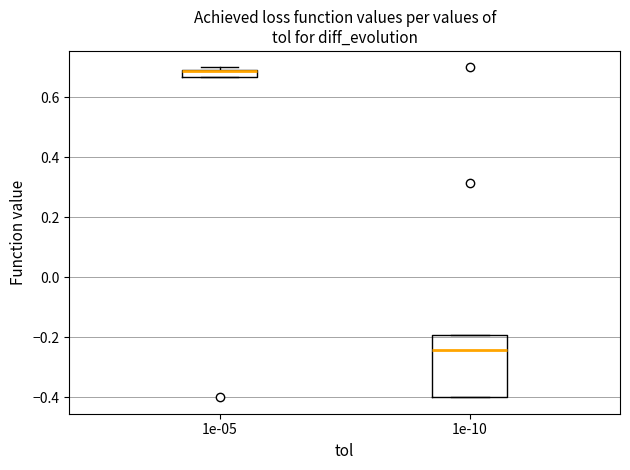

Which box is the tallest, from its lower edge to its upper edge?

1e-10